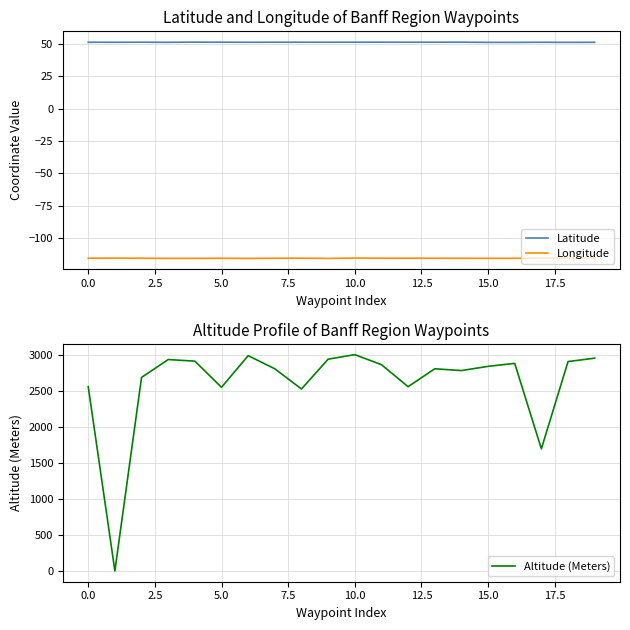

Is the value of Altitude (Meters) at 14 greater than the value of Longitude at 11?

Yes